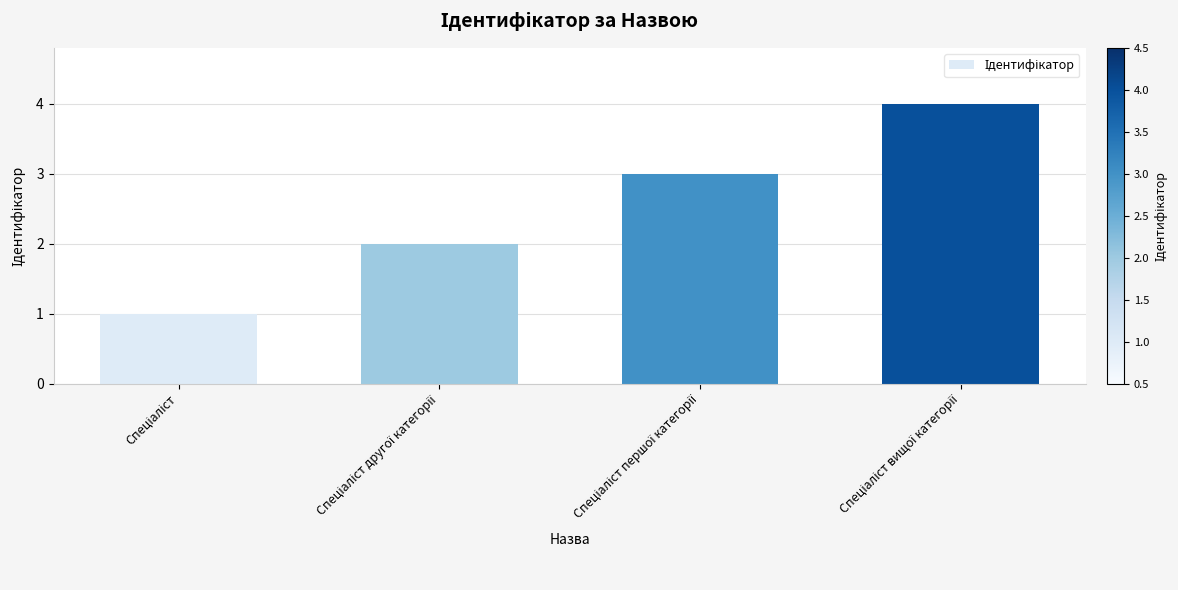

What is the sum of all values?

10